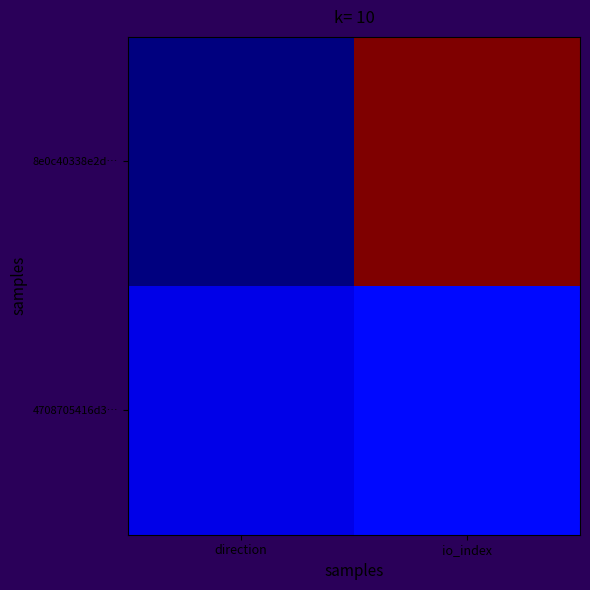

Reading right to left, what are all the values shown in this chart?

8e0c40338e2d…: io_index=1.0	direction=0.0
4708705416d3…: io_index=0.1	direction=0.1